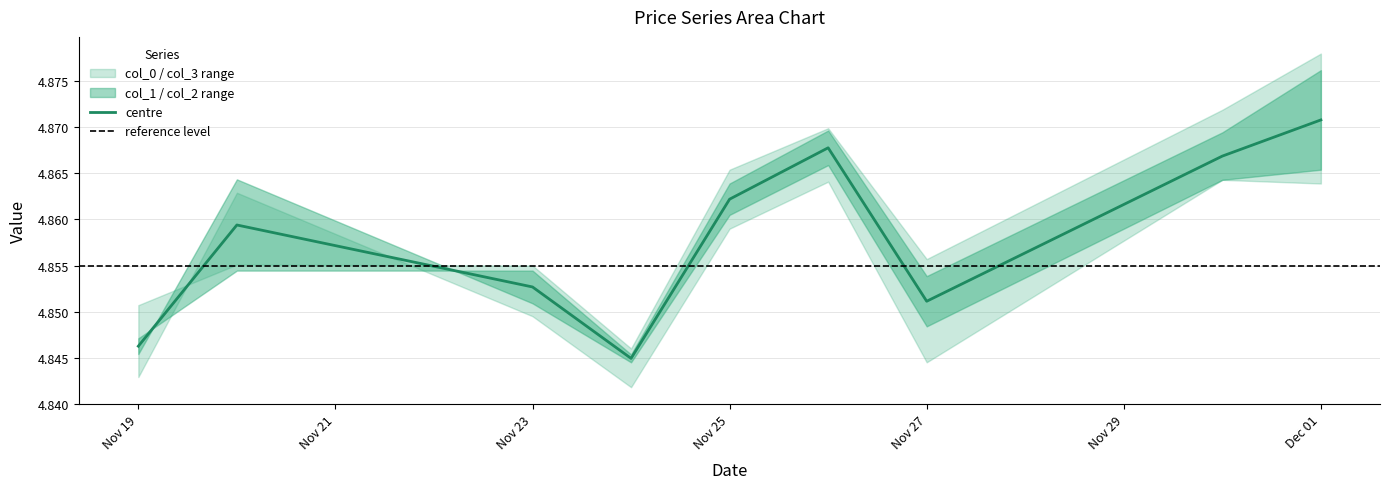

Is it true that col_3 equals 2.6 at 2020-11-20?

False